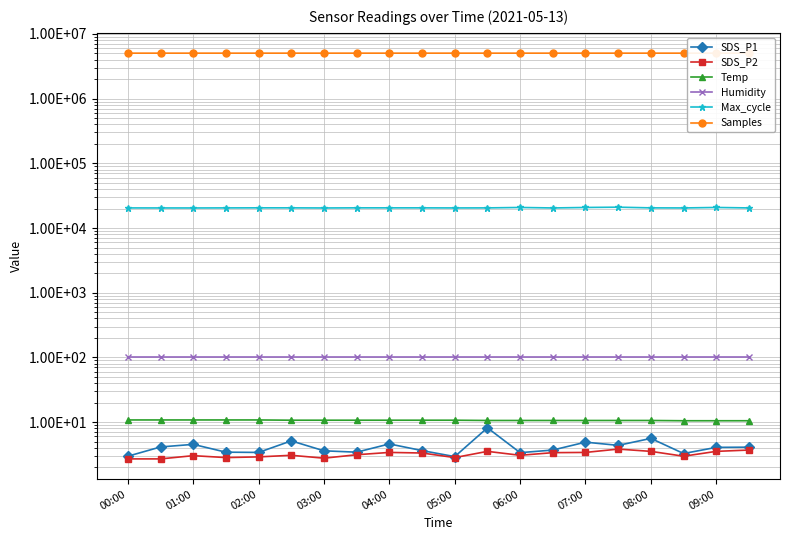

True or false: Max_cycle and Temp intersect in this chart.

False